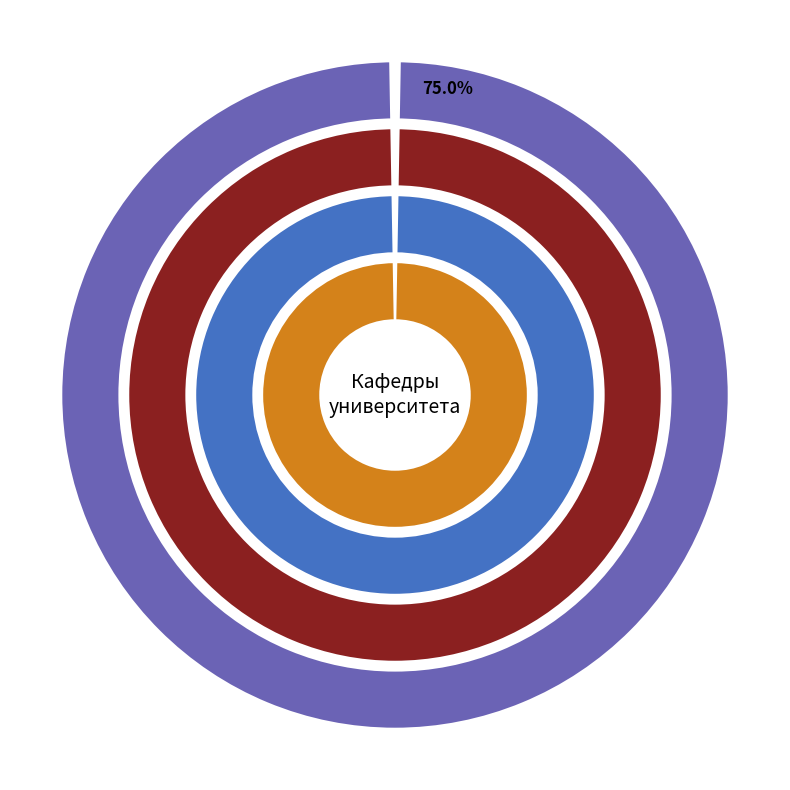

Which category has the biggest portion of the pie?

Филологии, журналистики и массовых коммуникаций